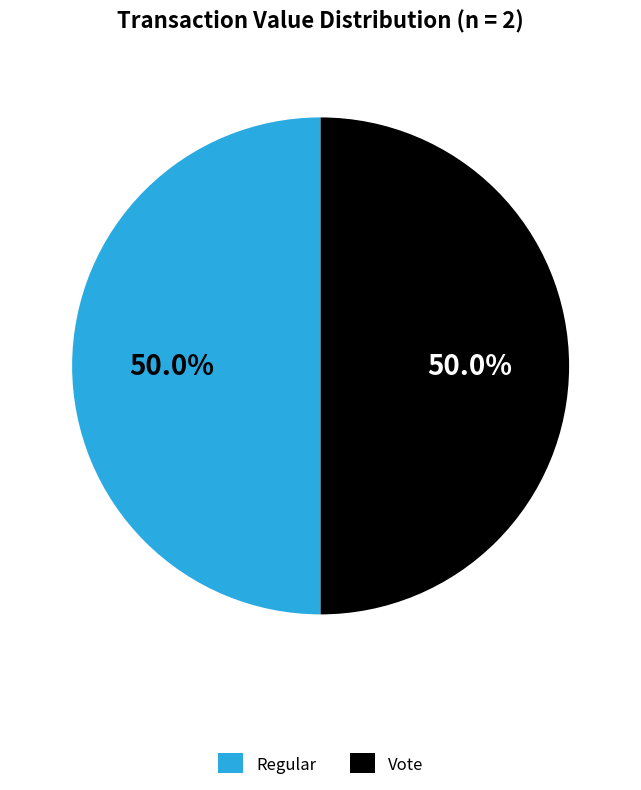

Combined, what portion of the pie is Vote and Regular?

100.0%